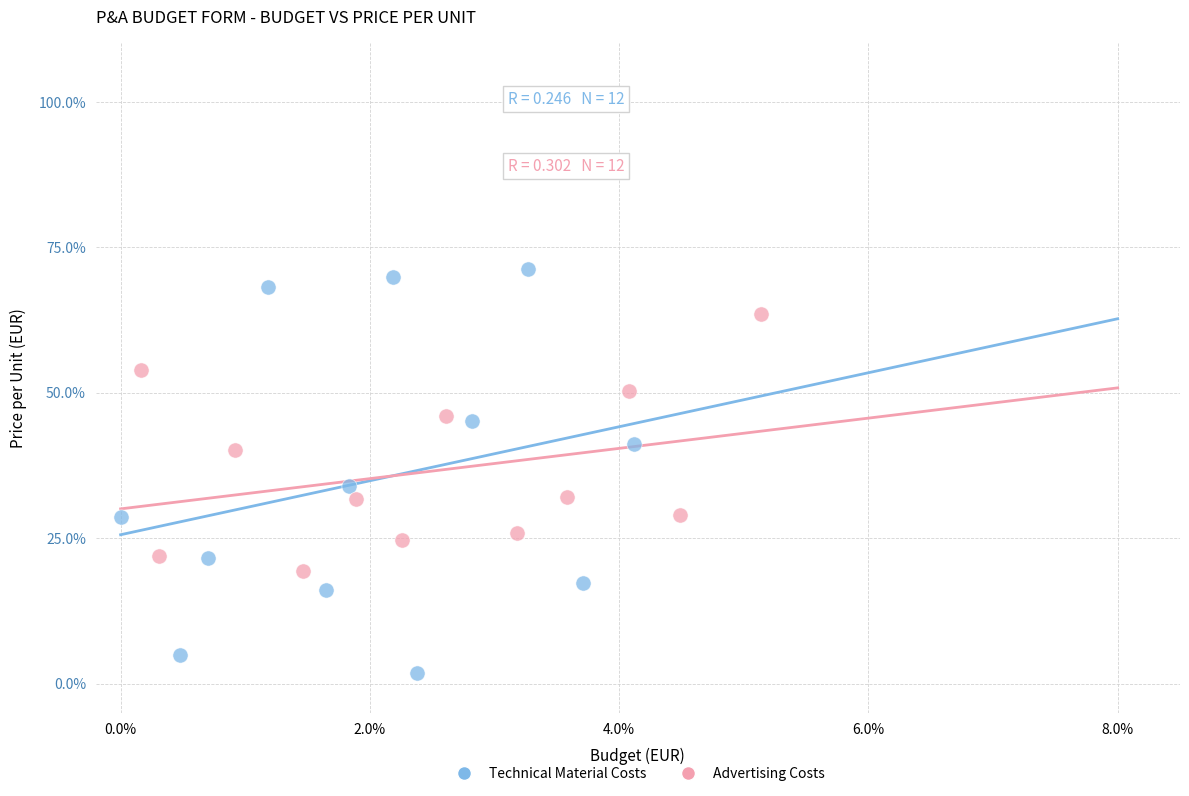

What are all the series names shown in the legend?

Technical Material Costs, Advertising Costs